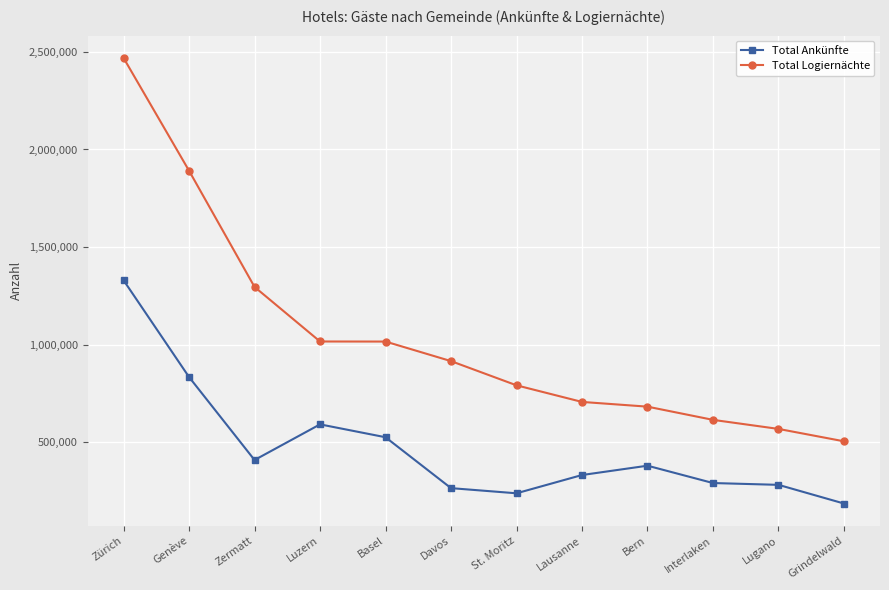

Which series has the largest total across all categories?

Total Logiernächte